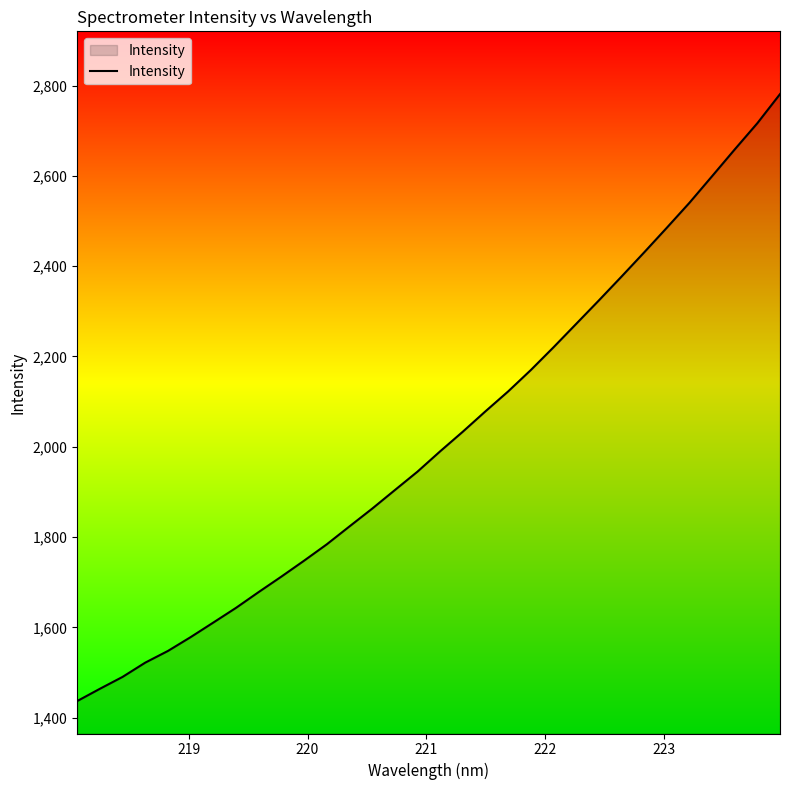

Count the number of categories in the chart.

32